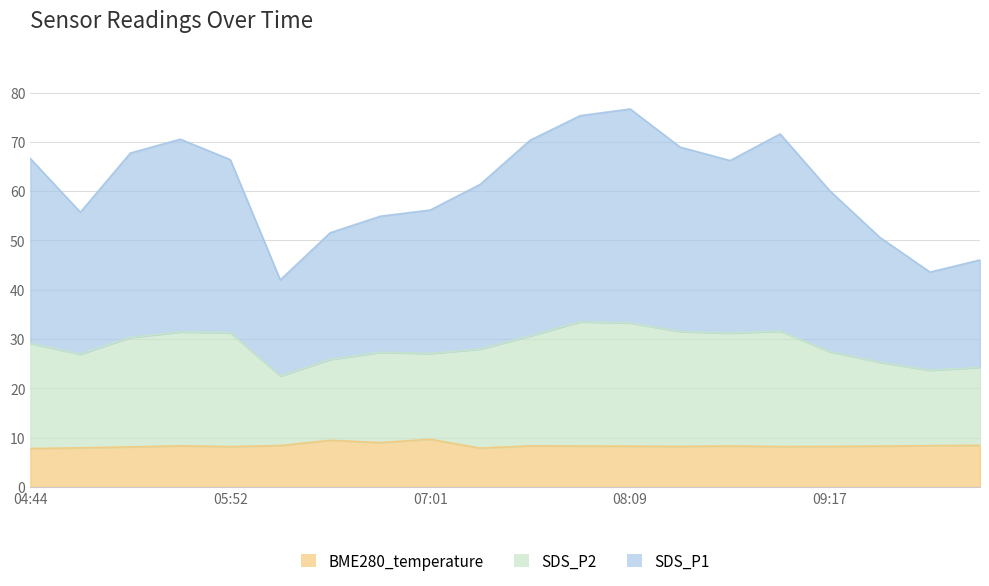

Is it true that BME280_temperature equals 7.9 at 07:18?

True